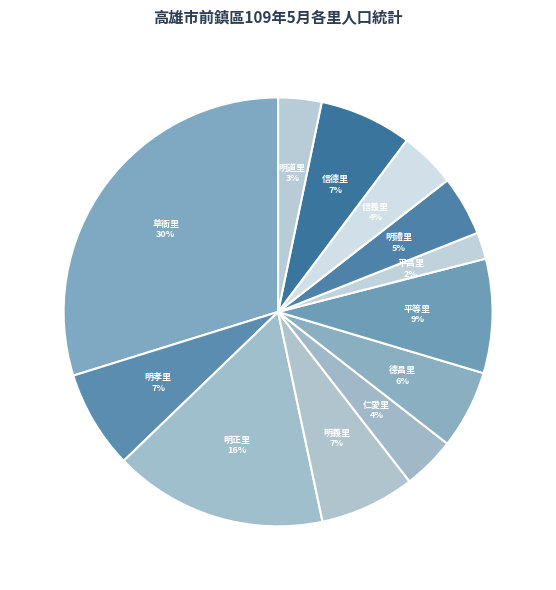

To the nearest percent, what is the average slice percentage?

8%